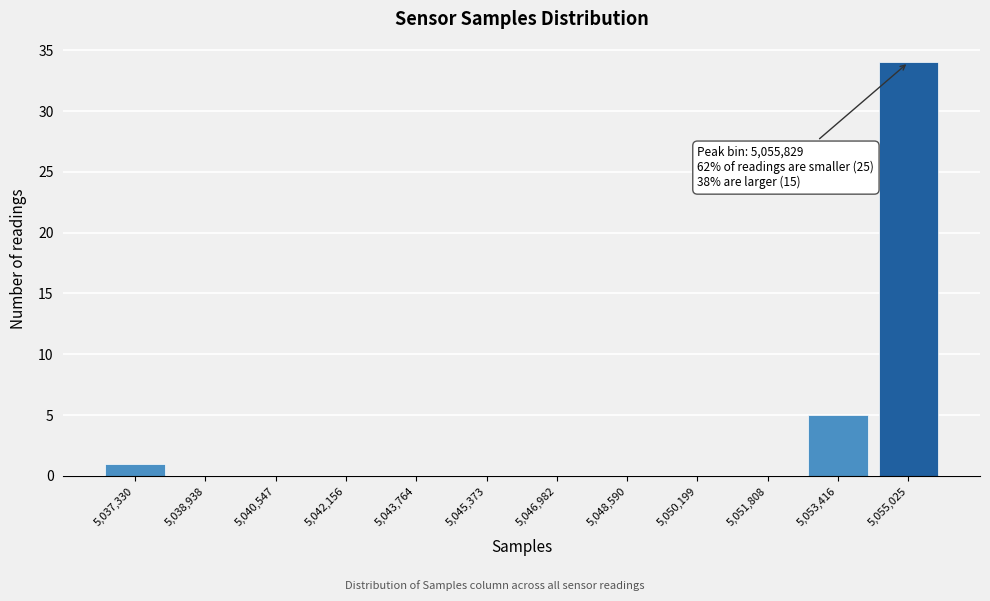

Reading left to right, extract all data points from this chart.

5,037,330=1	5,038,938=0	5,040,547=0	5,042,156=0	5,043,764=0	5,045,373=0	5,046,982=0	5,048,590=0	5,050,199=0	5,051,808=0	5,053,416=5	5,055,025=34